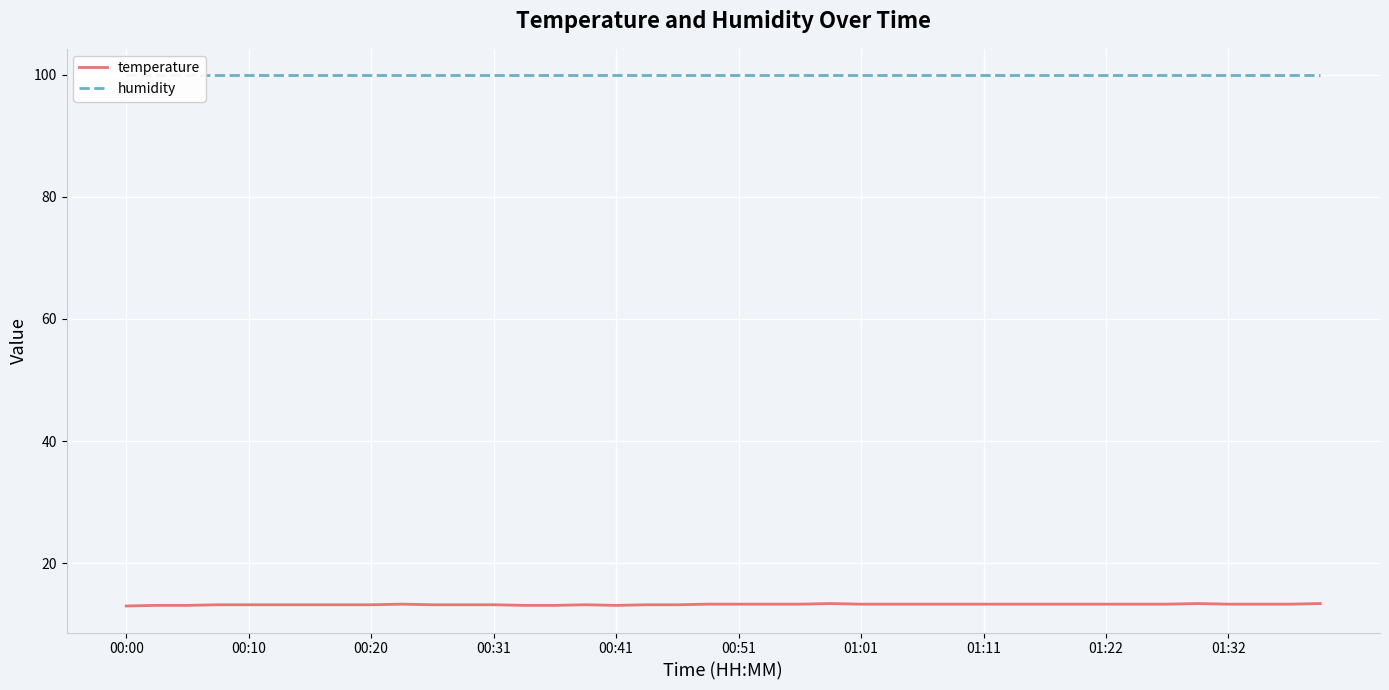

True or false: temperature has a value of 13.3 at 00:51.

True